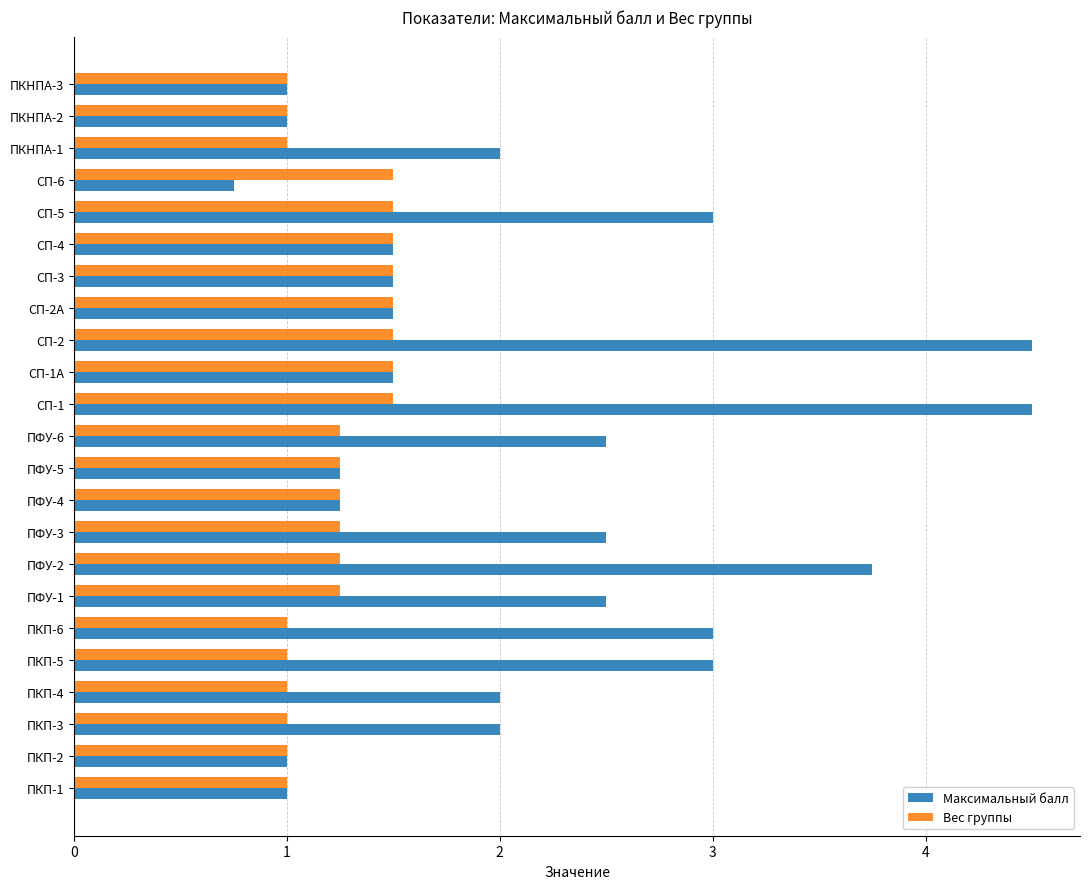

What is the average value of the Максимальный балл series?

2.1